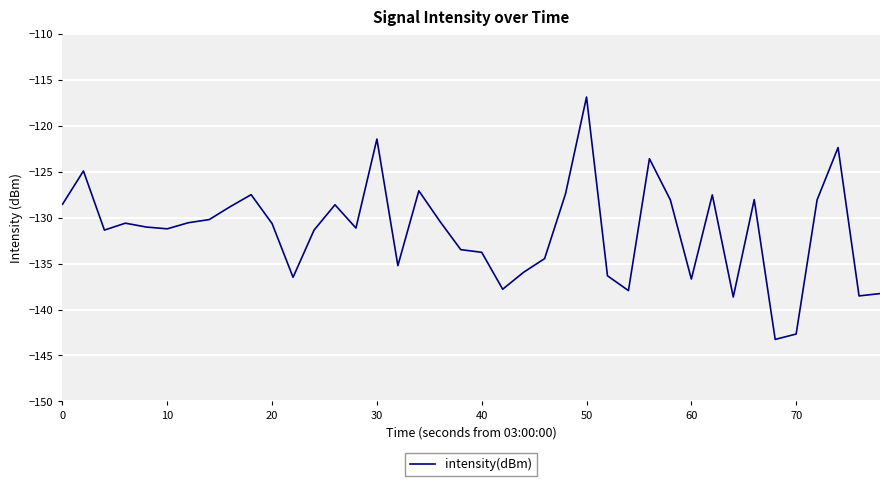

What is the minimum value shown in the chart?

-143.2